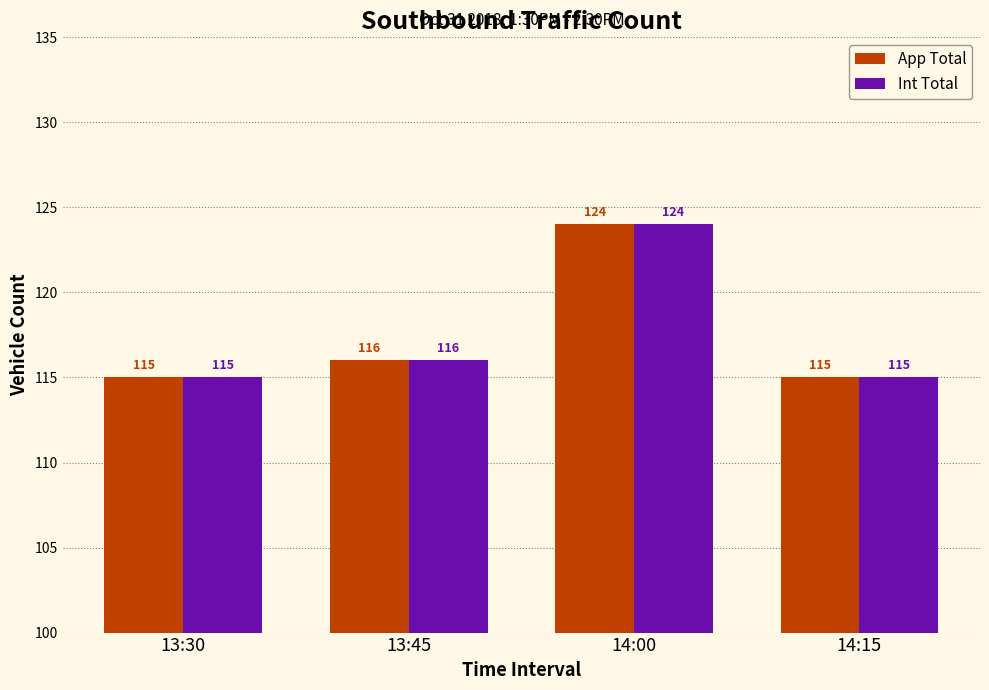

How many distinct data groups are displayed?

2